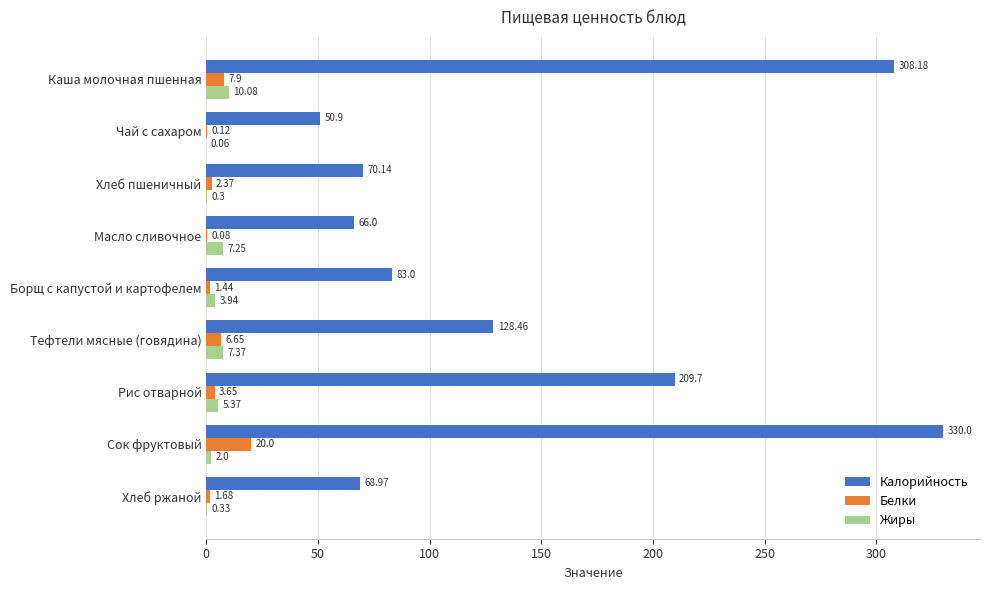

Which series has the largest total across all categories?

Калорийность